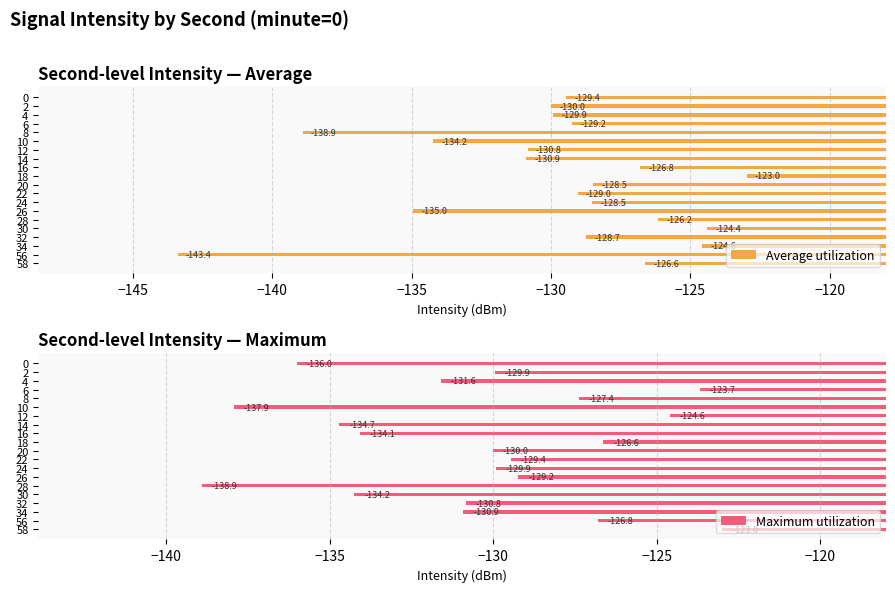

Which category has the lowest value in the Average utilization series?

56